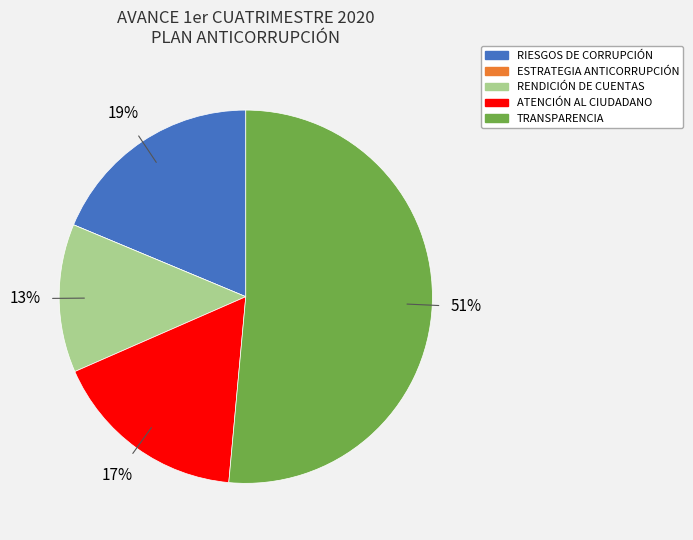

Which slice is the largest?

TRANSPARENCIA